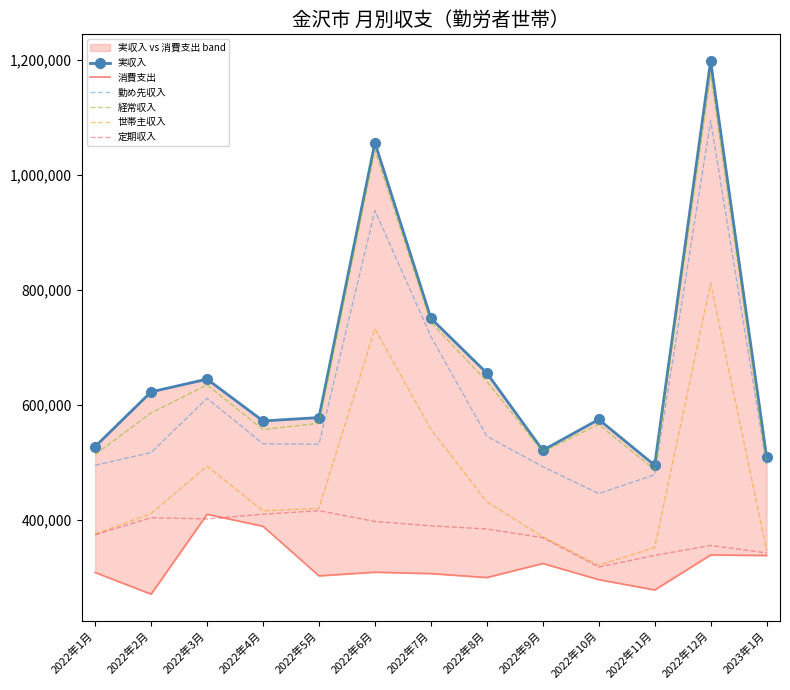

What is the difference between the 実収入 values at 2022年5月 and 2022年1月?

50452